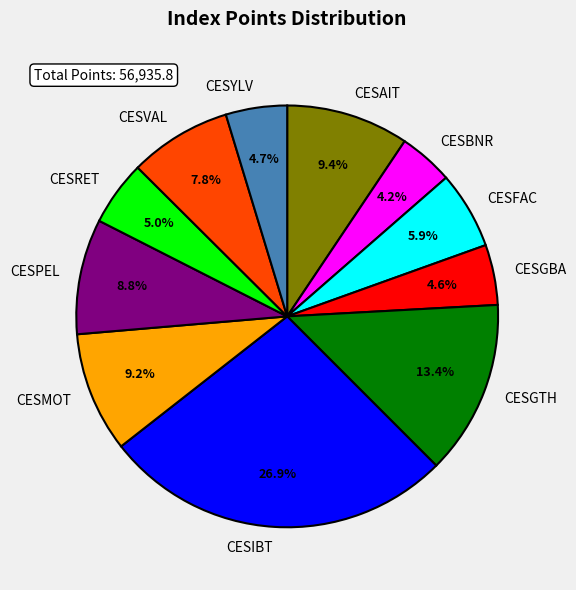

To the nearest percent, what is the difference between the largest and smallest slice percentages?

23%